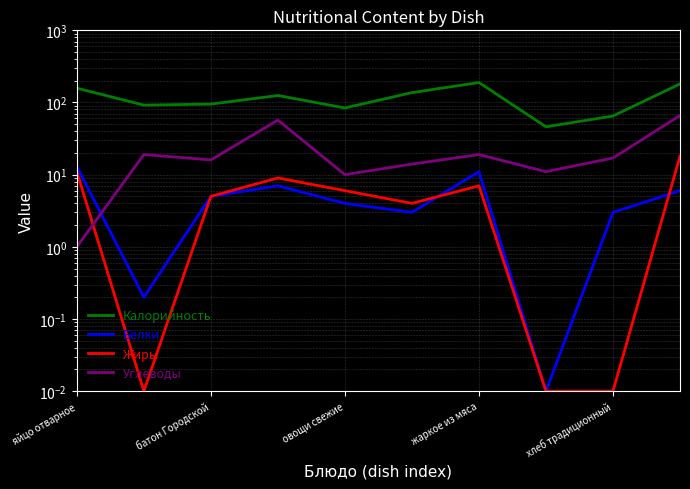

At which label does Калорийность reach its peak?

жаркое из мяса